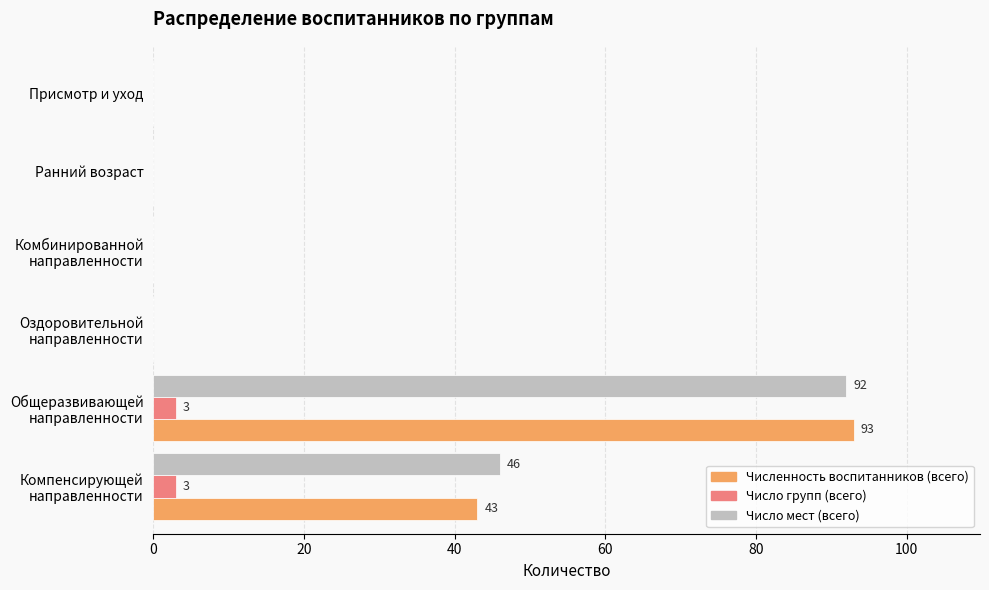

The Число мест (всего) series shows -38 at Ранний возраст. True or false?

False